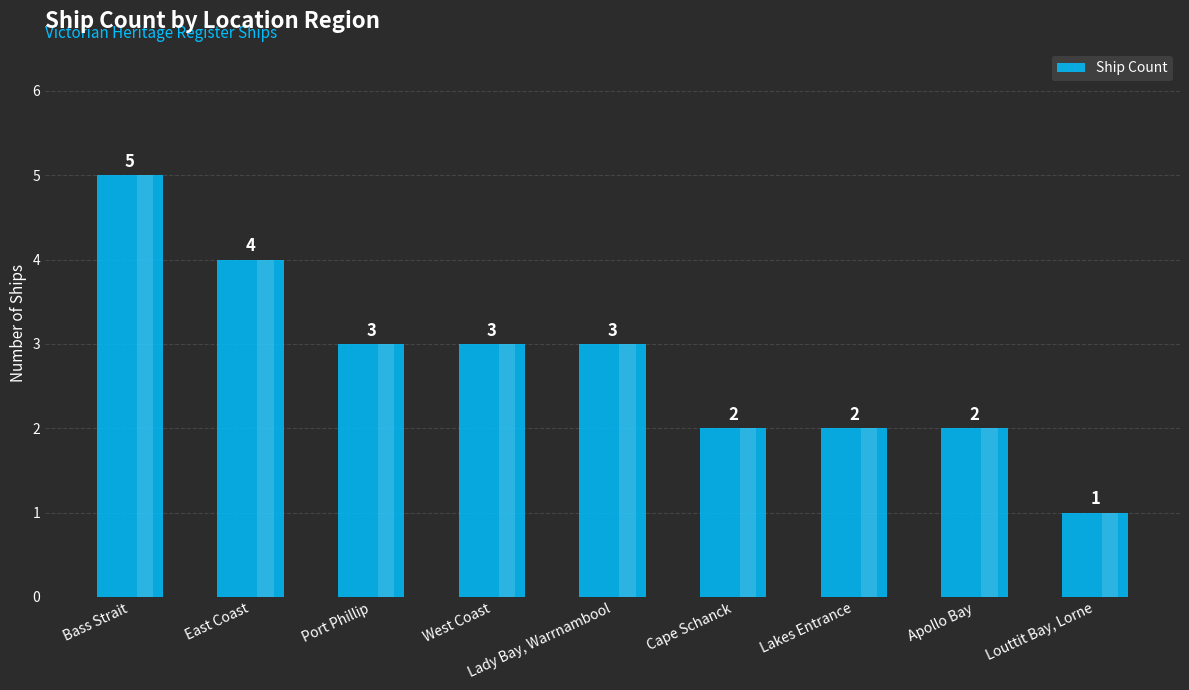

Is it true that the value at Louttit Bay, Lorne is 1?

True